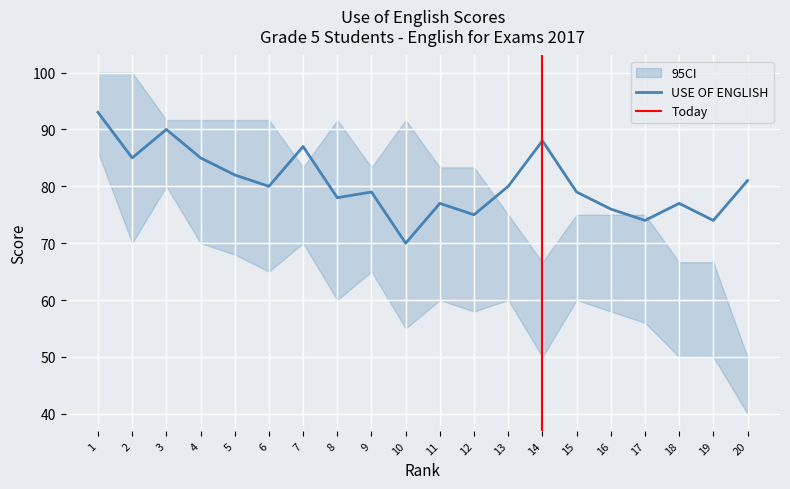

Where does the CI_lower series first go above 60?

1